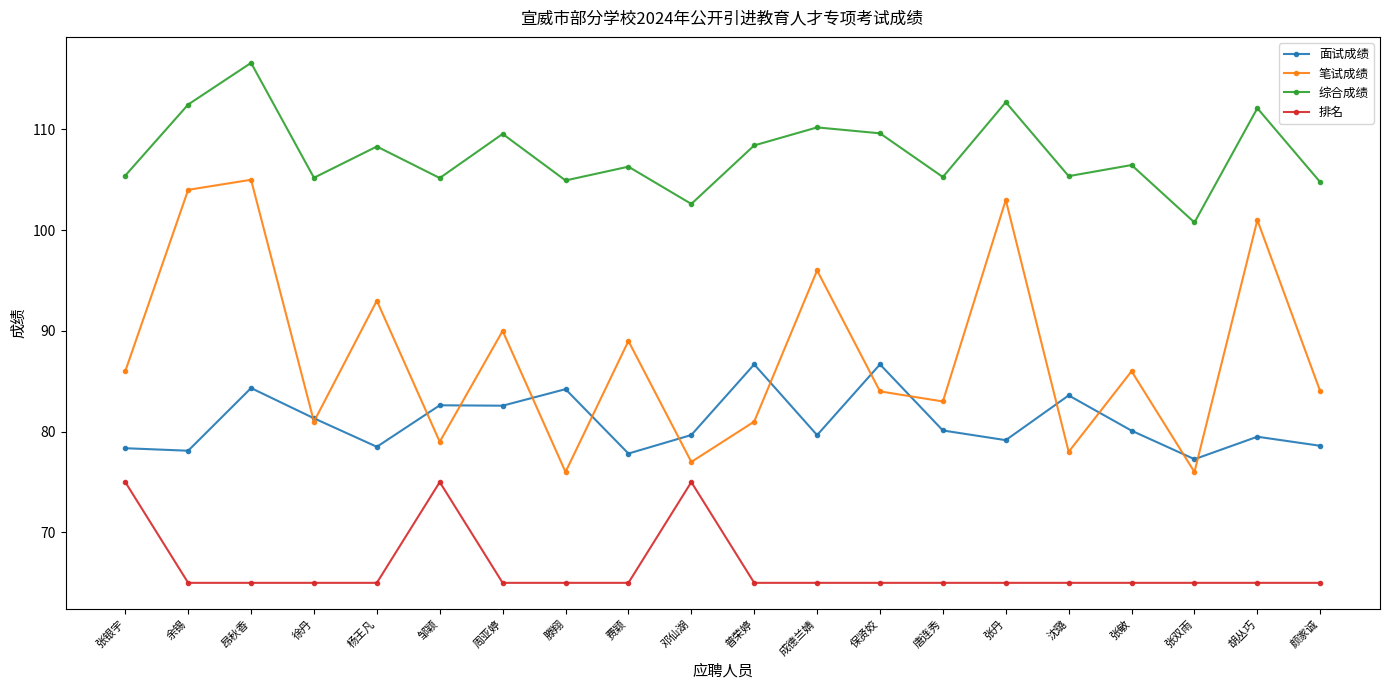

True or false: 排名 has more than 0 points higher than both neighbors.

True